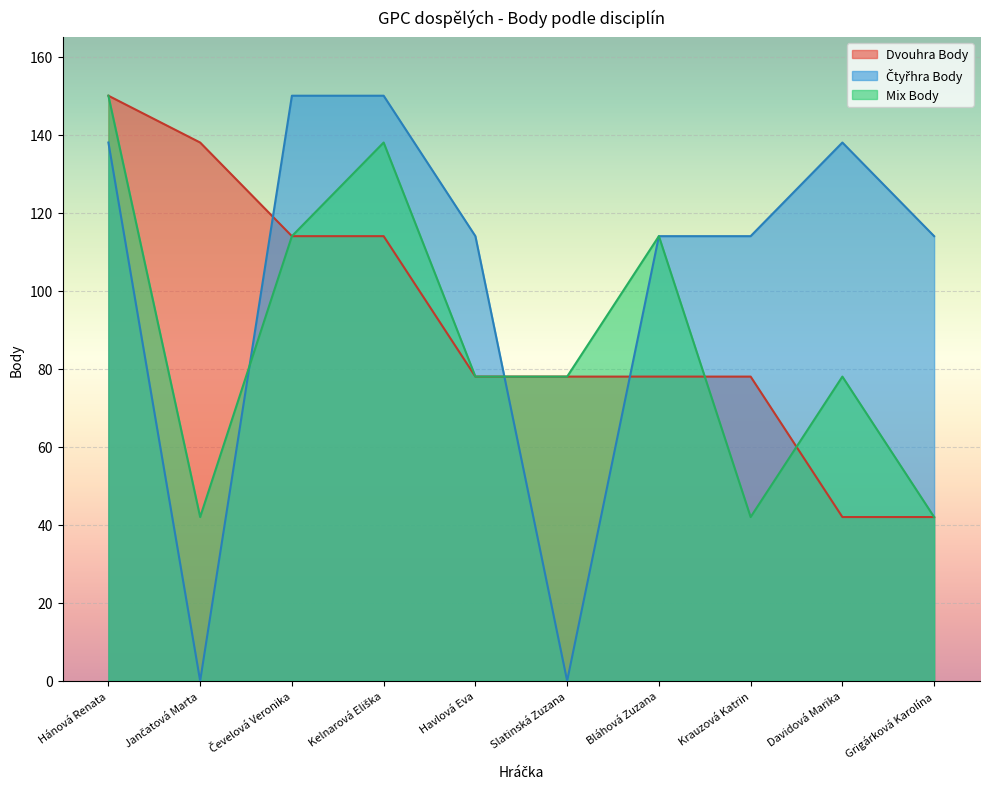

What is the average value of the Mix Body series?

88